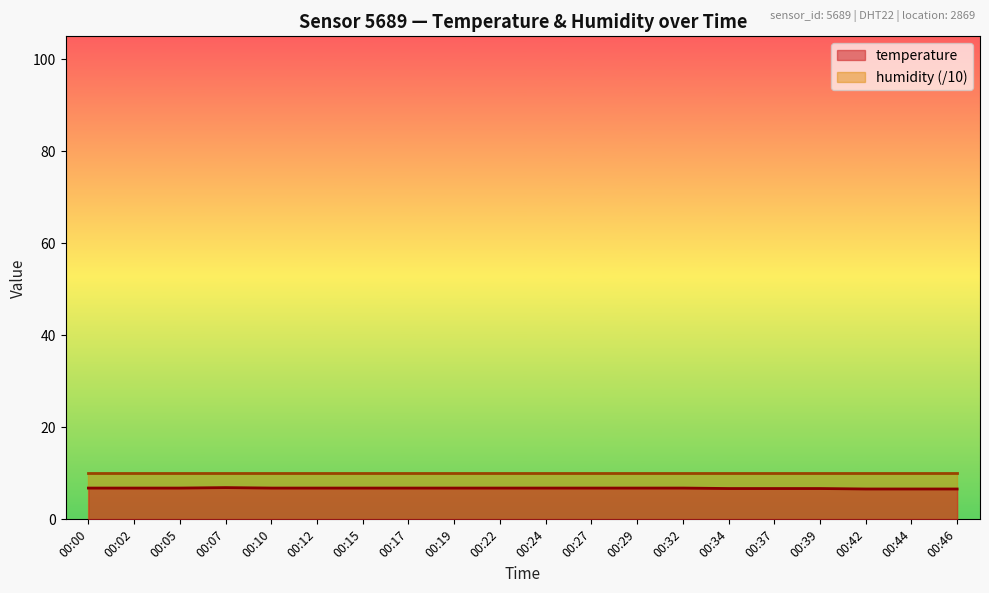

What is the ratio of the value at 00:22 to the value at 00:27?

1.0